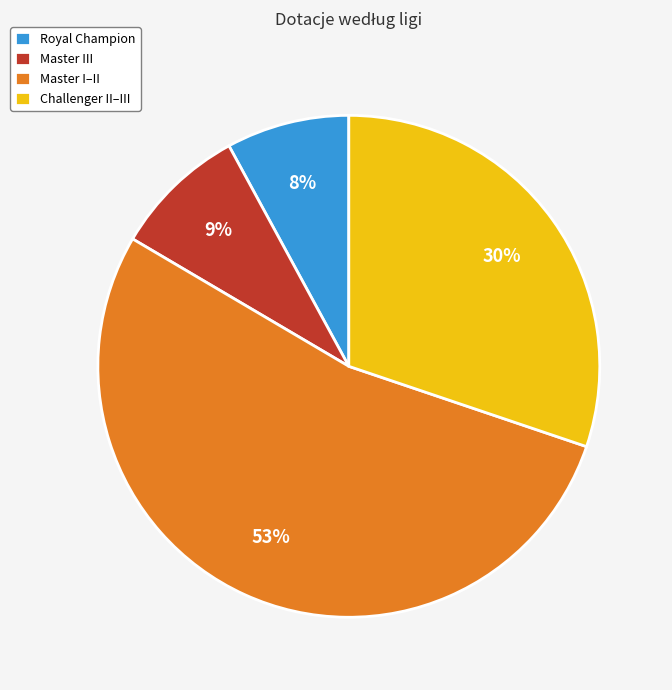

To the nearest percent, what percentage of the pie is Master III?

9%